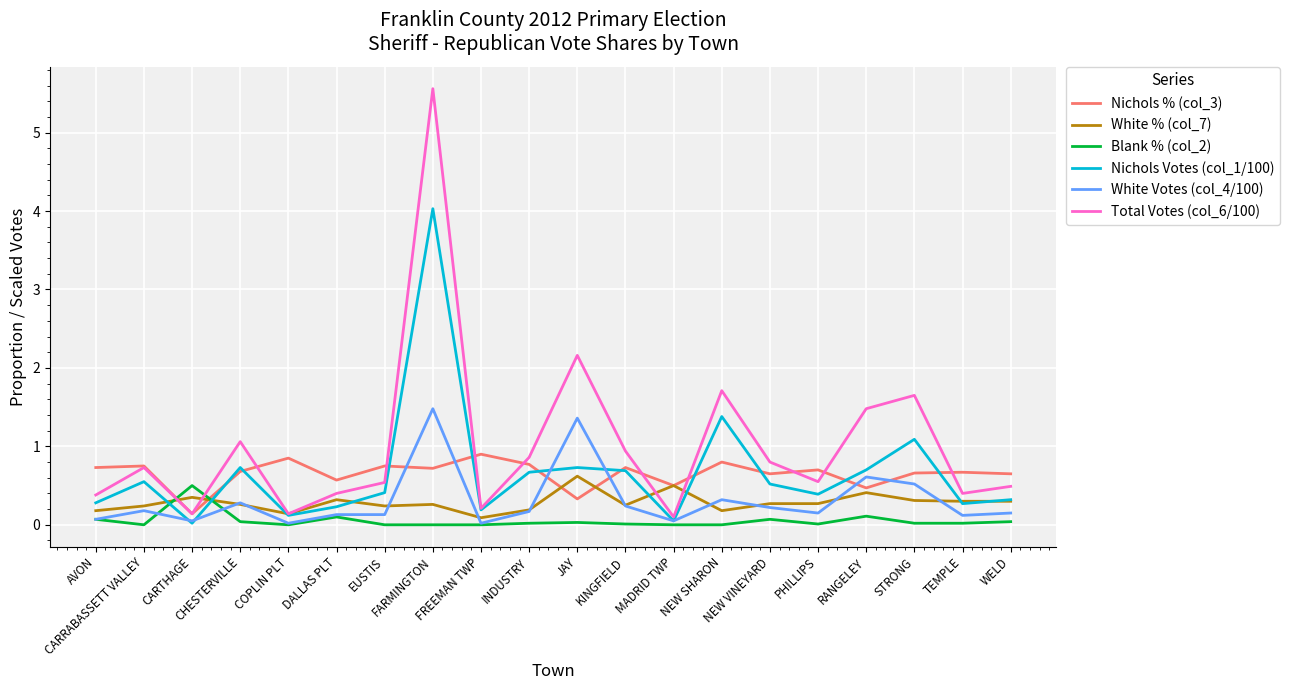

Which series has the largest total across all categories?

Total Votes (col_6/100)